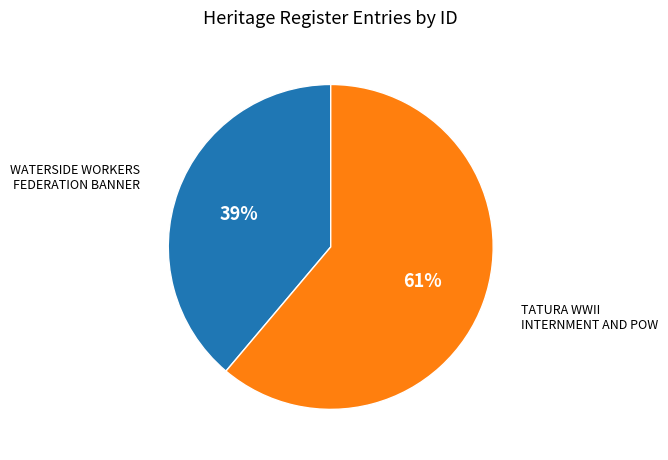

Is there a majority slice in this chart?

Yes